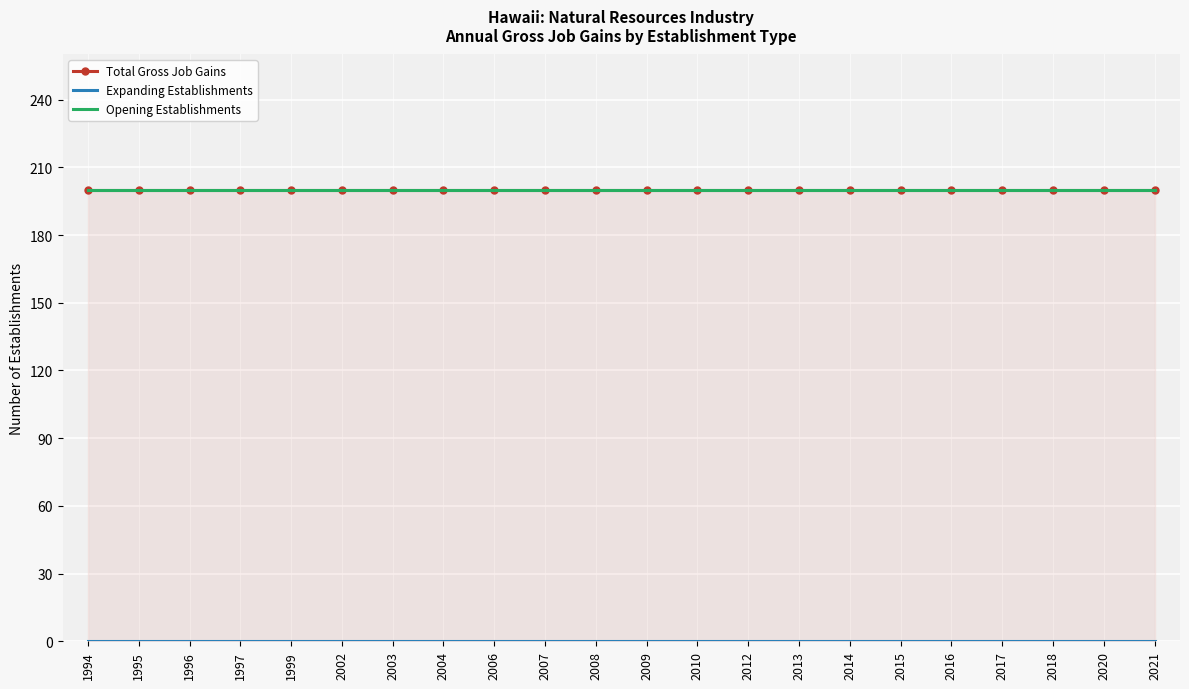

How many series are shown in this chart?

3